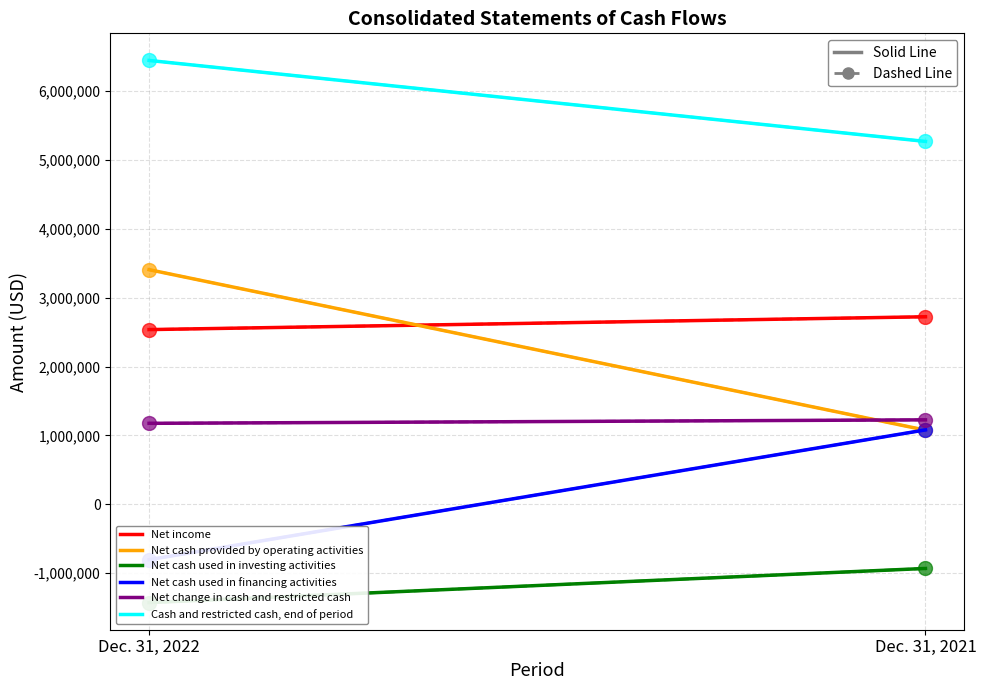

Is this an area chart (filled region under the line)?

No